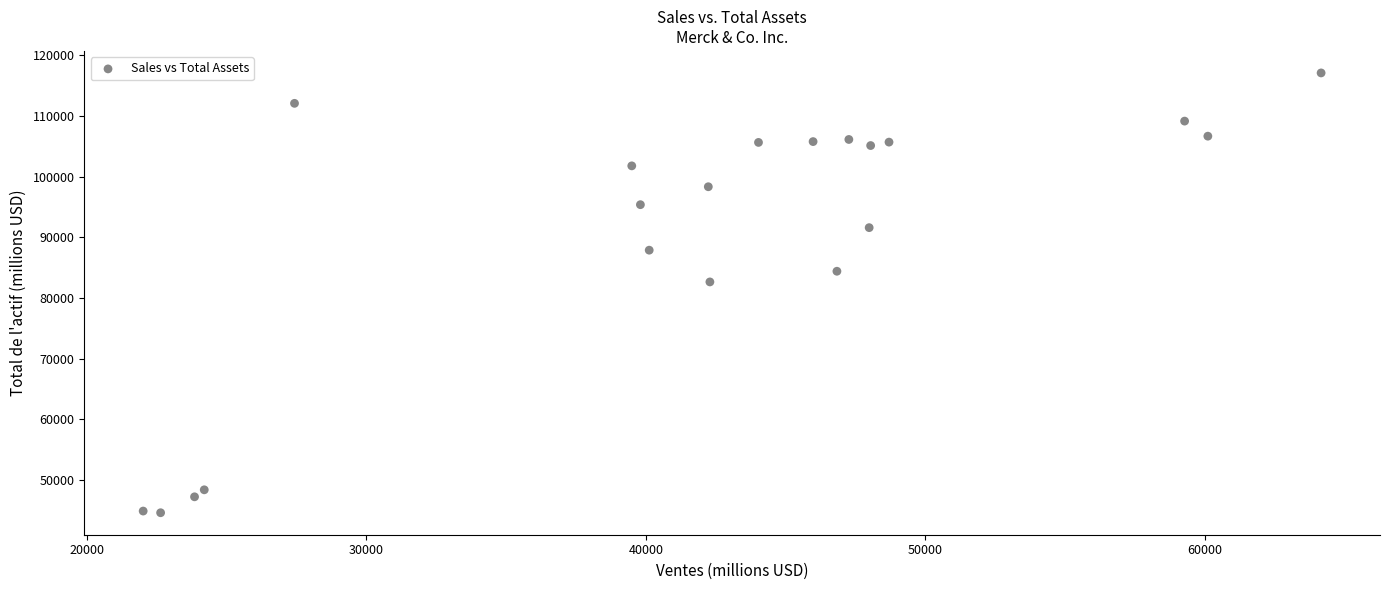

What is the range of X values (max minus min)?

42156